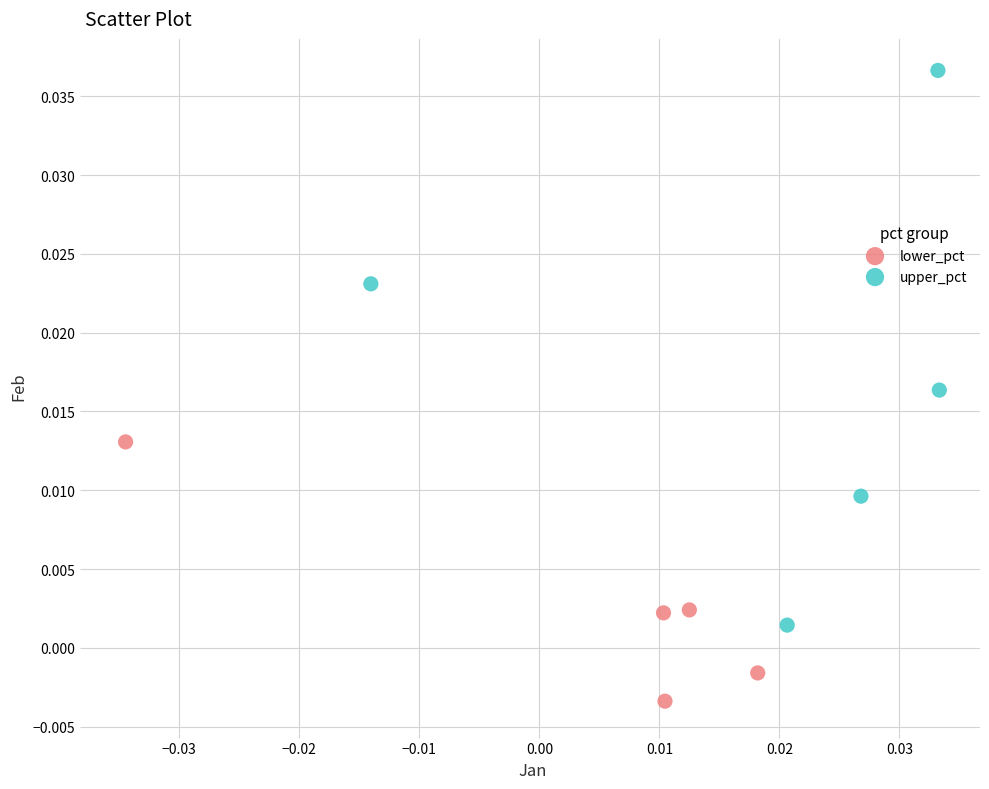

Which series has the widest spread of Y values?

upper_pct